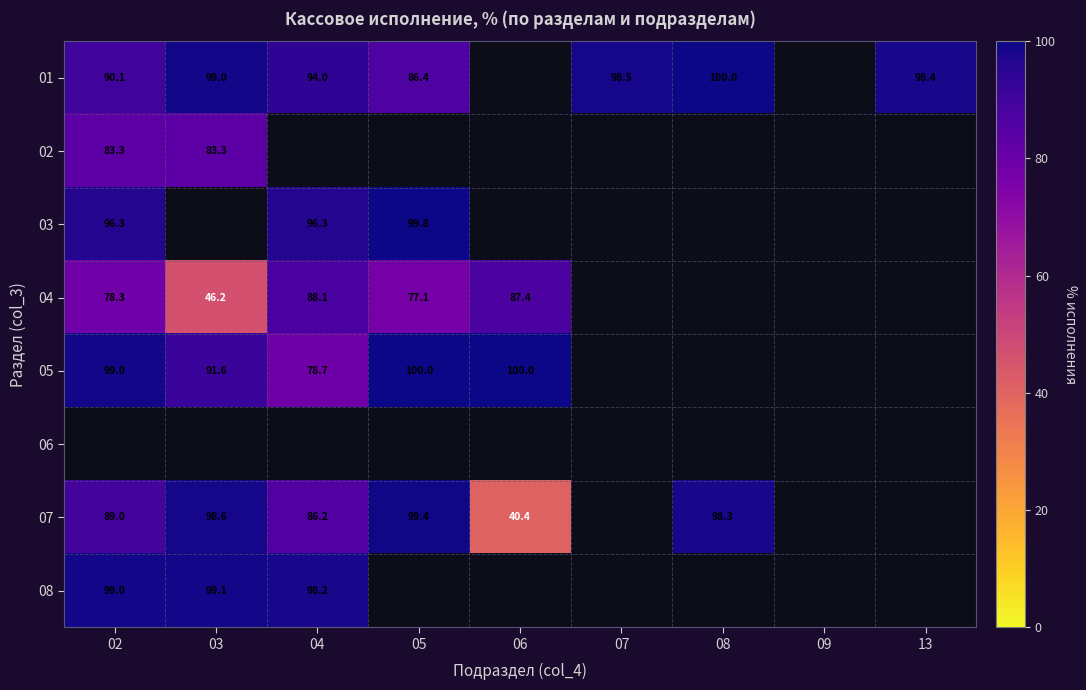

Read the 05 value at 05.

100.0